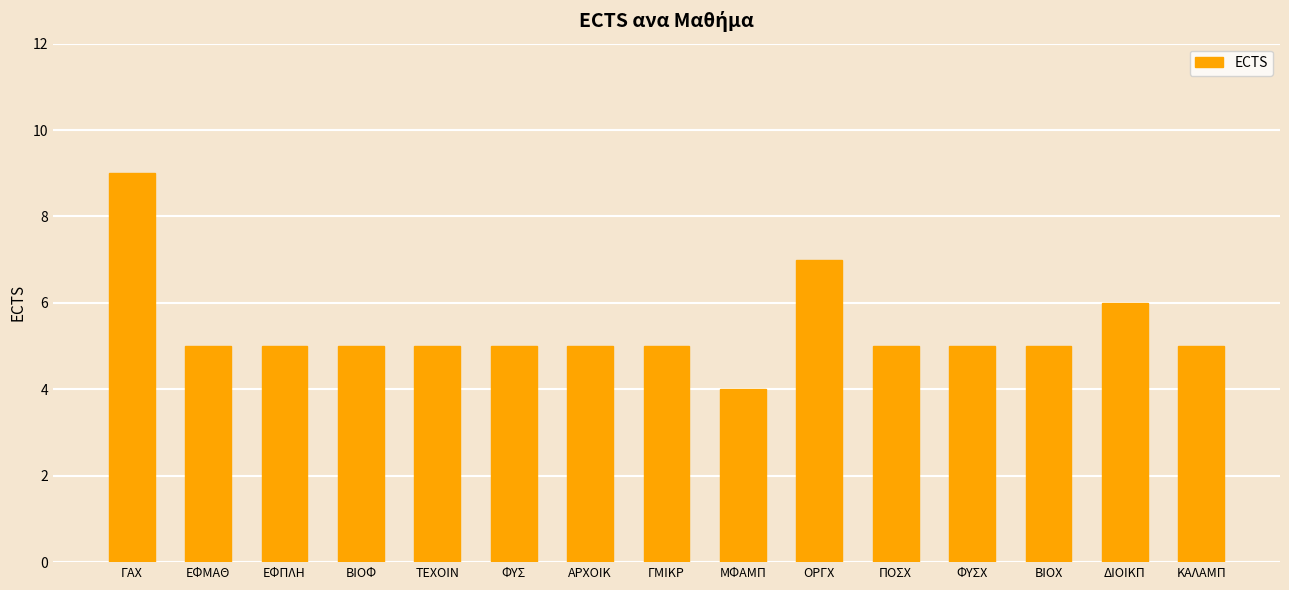

How many distinct data groups are displayed?

1